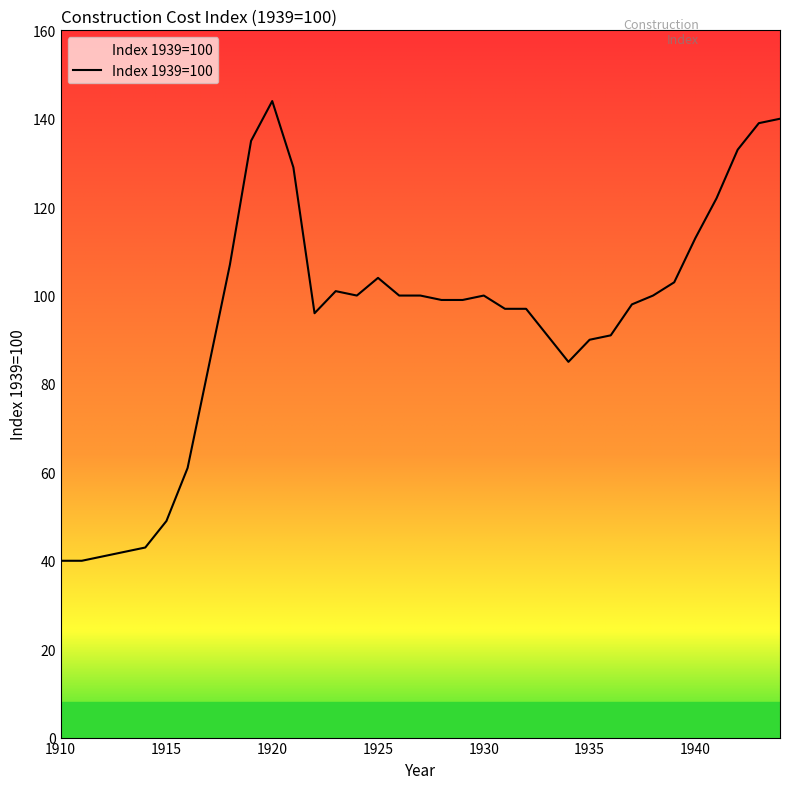

How many interior local peaks (higher than both neighbors) does the data have?

4